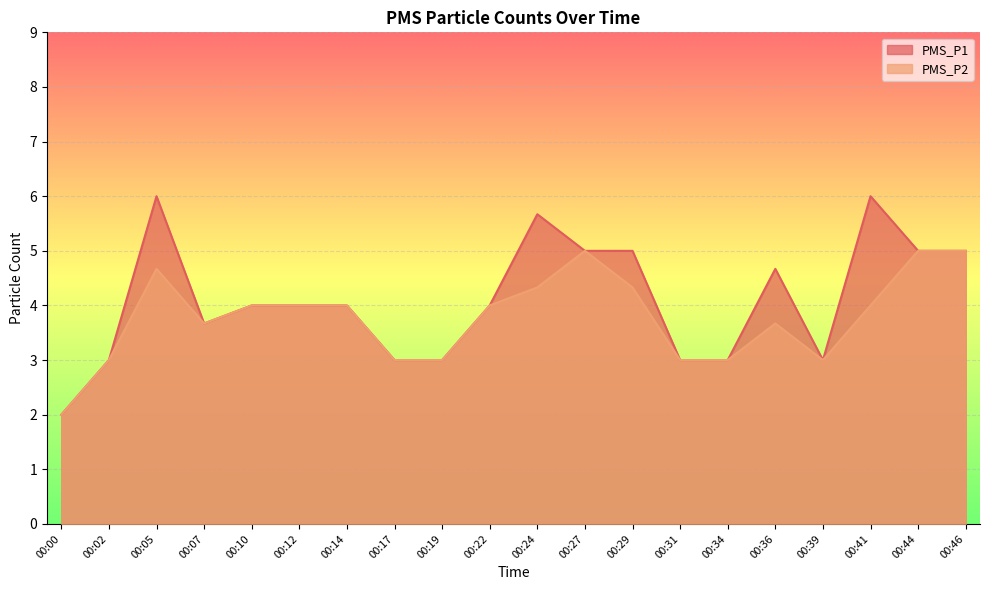

At how many categories does at least one series exceed 4?

8